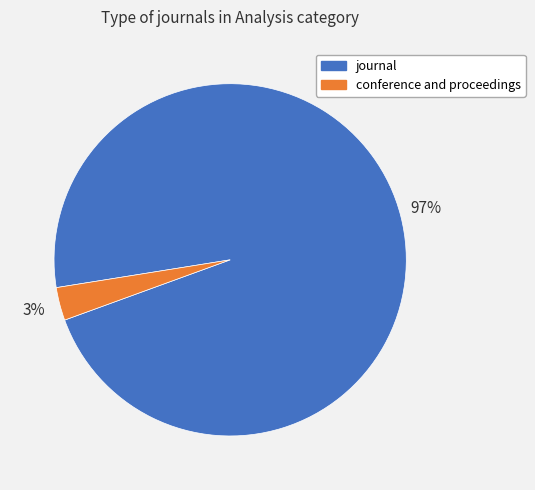

To the nearest percent, what is the combined percentage of conference and proceedings and journal?

100%